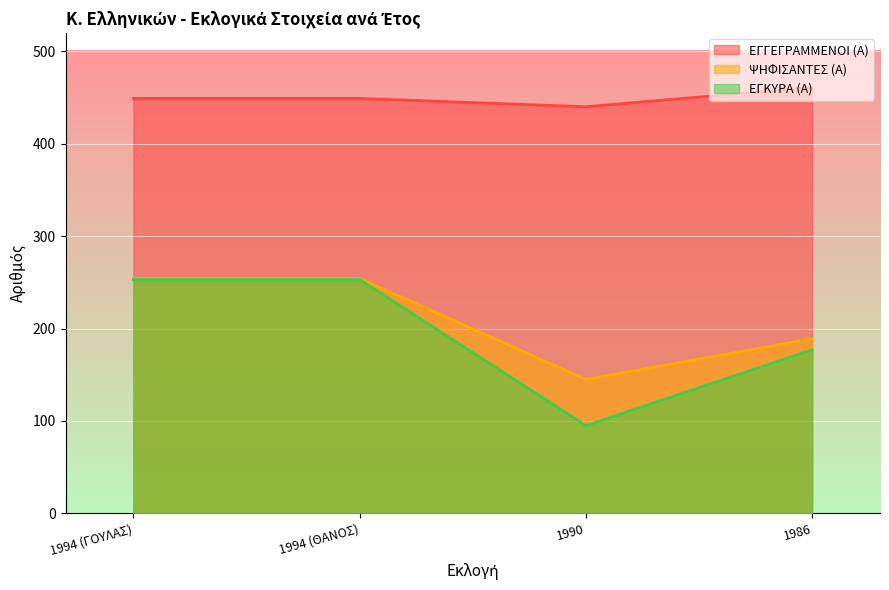

How many lines are shown in the chart?

3